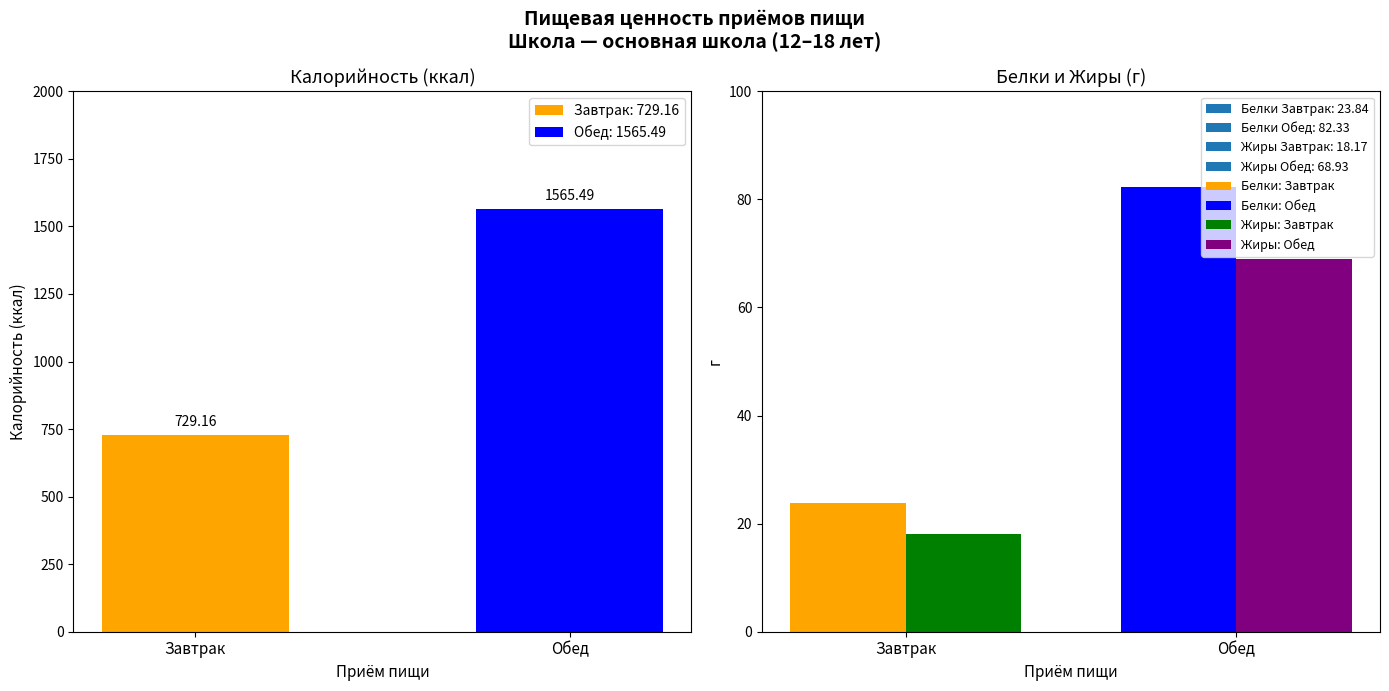

Is it true that Калорийность equals 2052.6 at Обед?

False